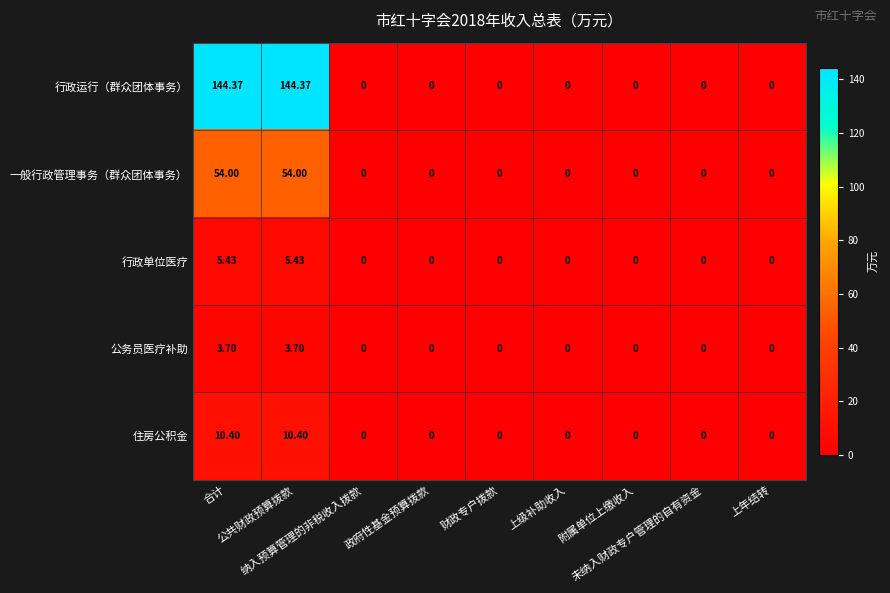

Which series has the widest spread of values?

行政运行（群众团体事务）